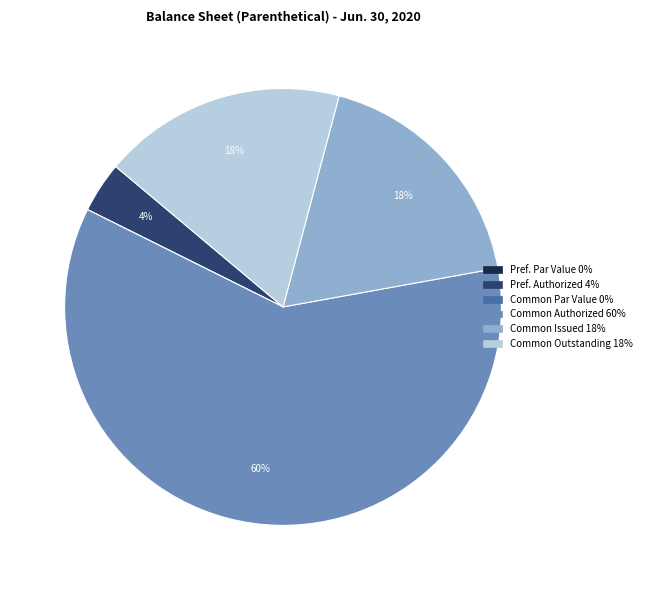

Is there any slice that represents more than half of the pie?

Yes